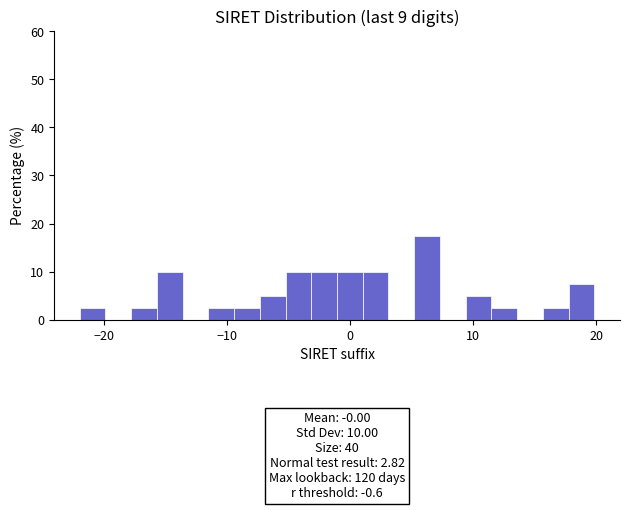

Around what value on the x-axis is the tallest bar? Give the approximate position of its centre, as read against the axis.

6